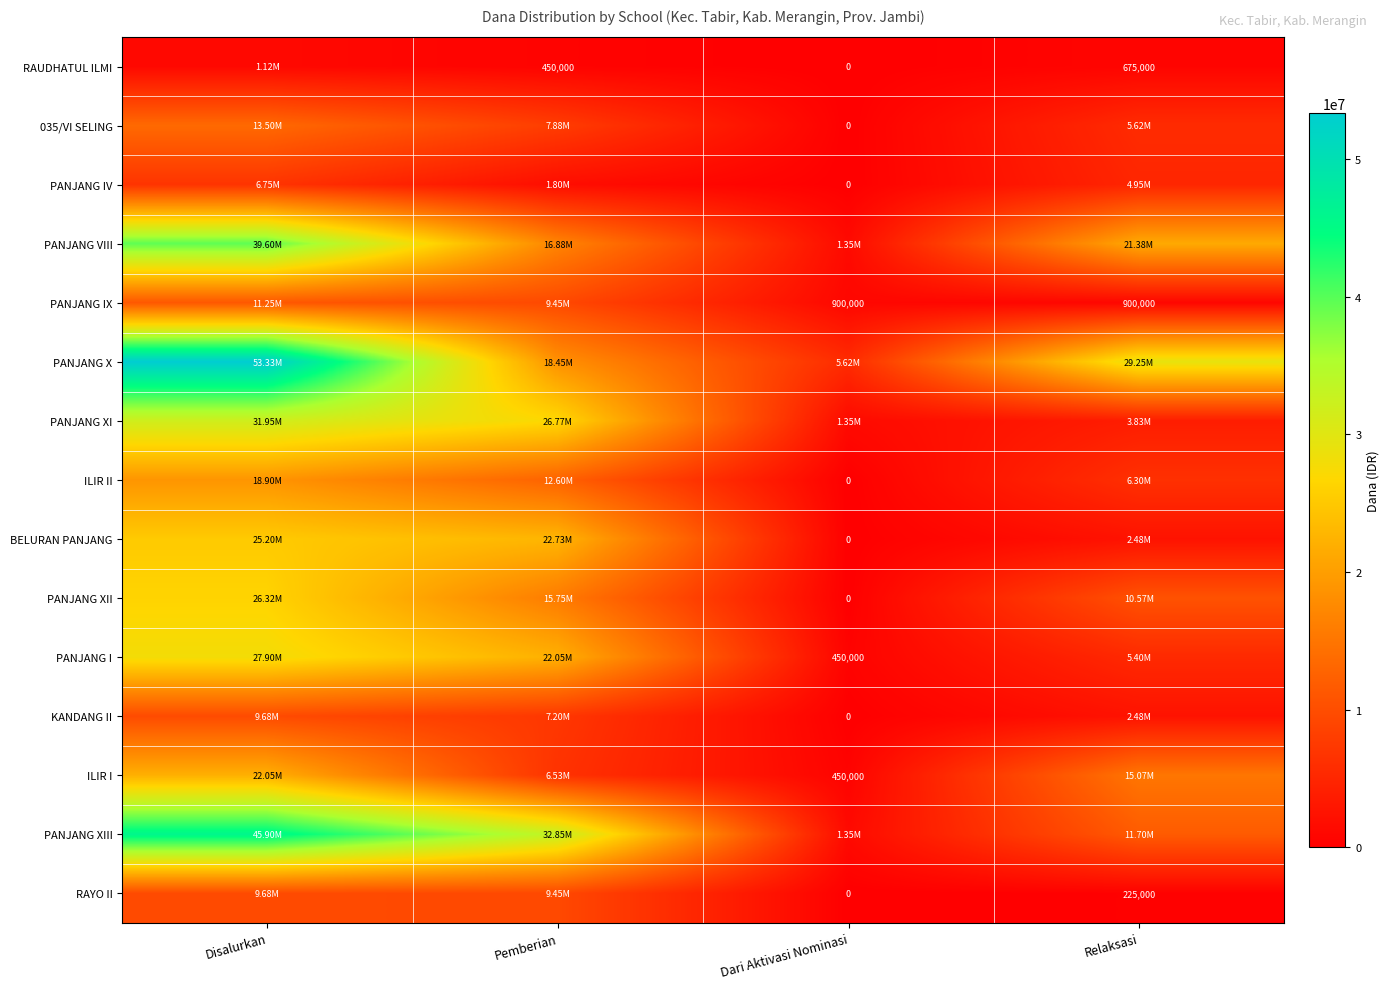

True or false: PANJANG X has a value of 5625000 at Dari Aktivasi Nominasi.

True